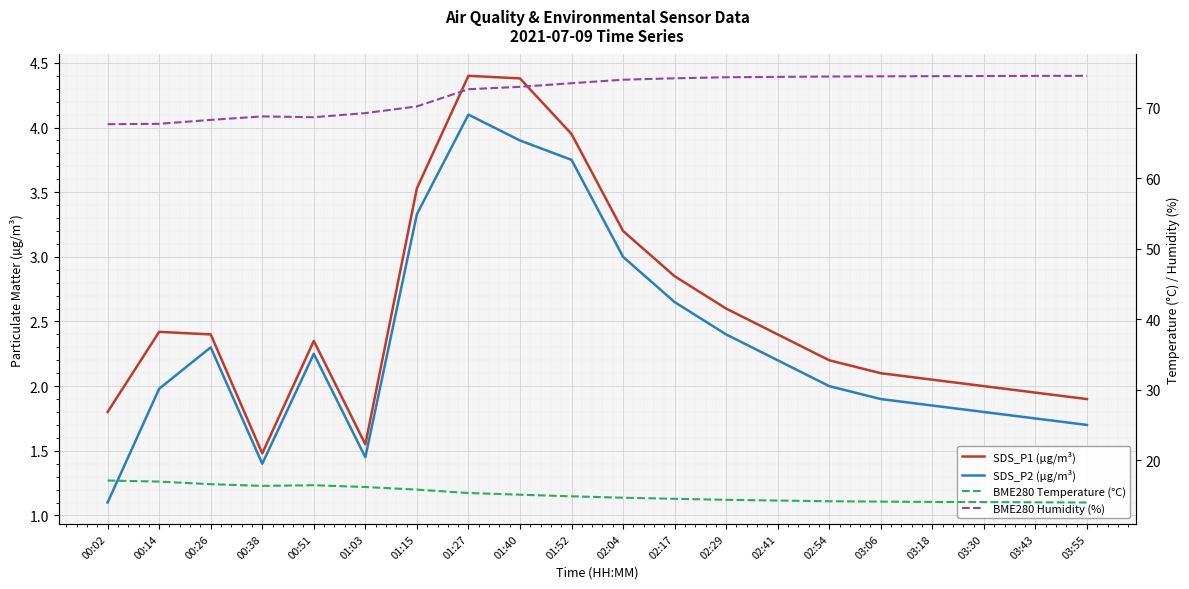

What are all the series names shown in the legend?

SDS_P1 (µg/m³), SDS_P2 (µg/m³), BME280 Temperature (°C), BME280 Humidity (%)